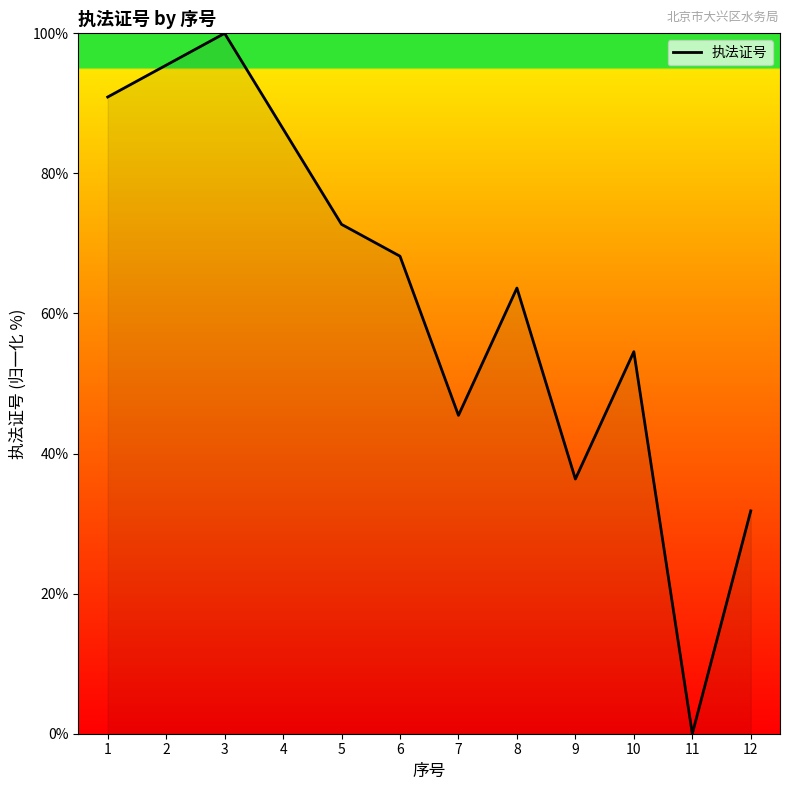

List the labels in order of value, largest first.

3, 2, 1, 4, 5, 6, 8, 10, 7, 9, 12, 11